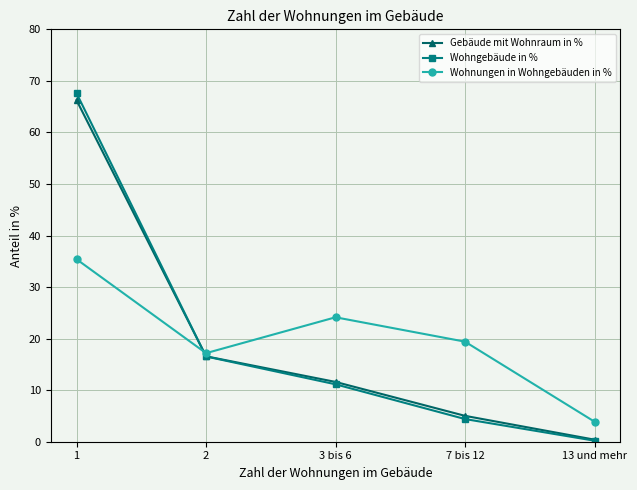

What is the total value across all series at 3 bis 6?

46.9